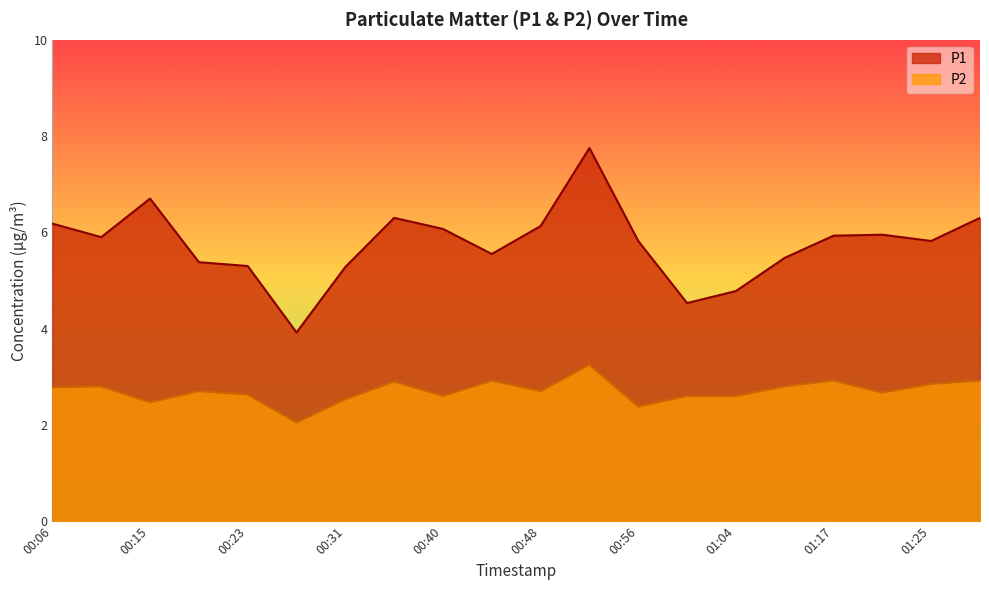

What is the sum of all P2 values?

54.1